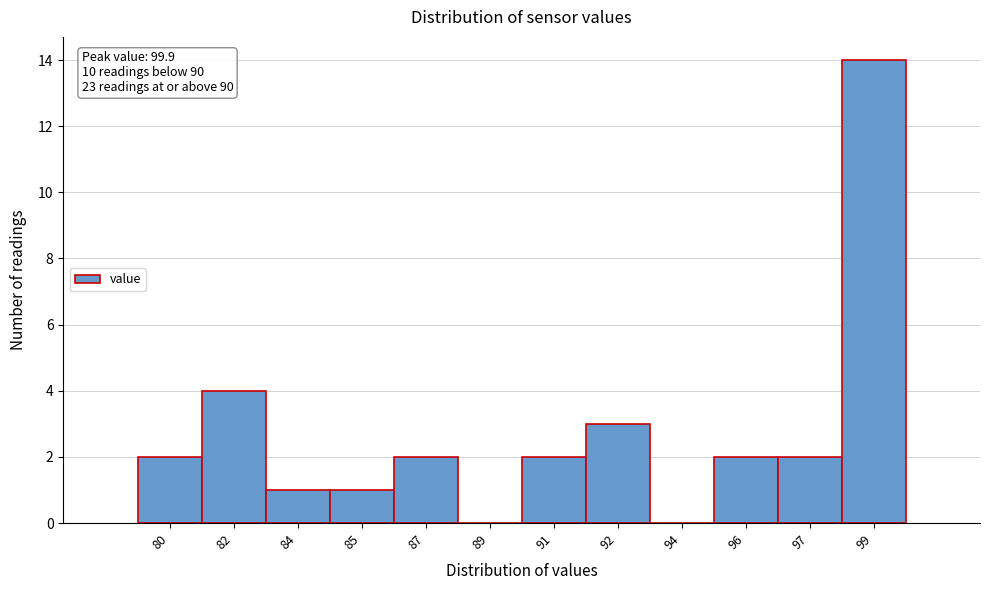

Reading right to left, transcribe all the data shown in this chart.

99=14	97=2	96=2	94=0	92=3	91=2	89=0	87=2	85=1	84=1	82=4	80=2